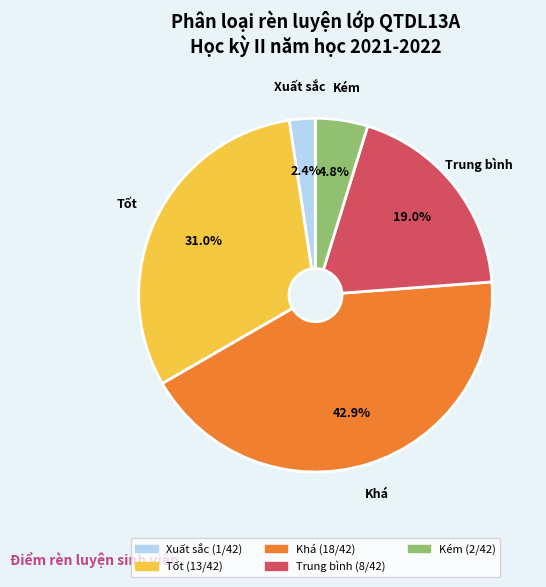

True or false: Kém accounts for 15% of the total.

False